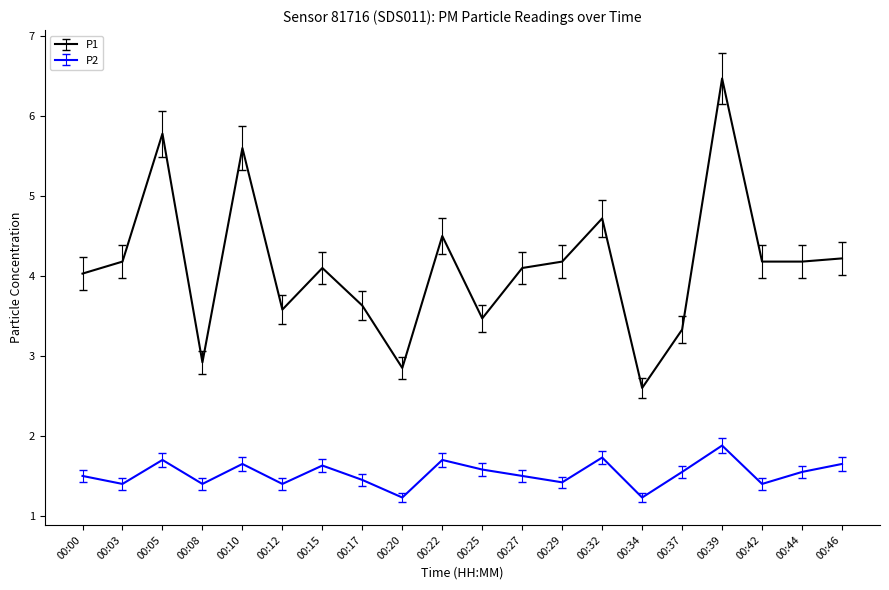

What is the difference between the P2 values at 00:15 and 00:27?

0.1